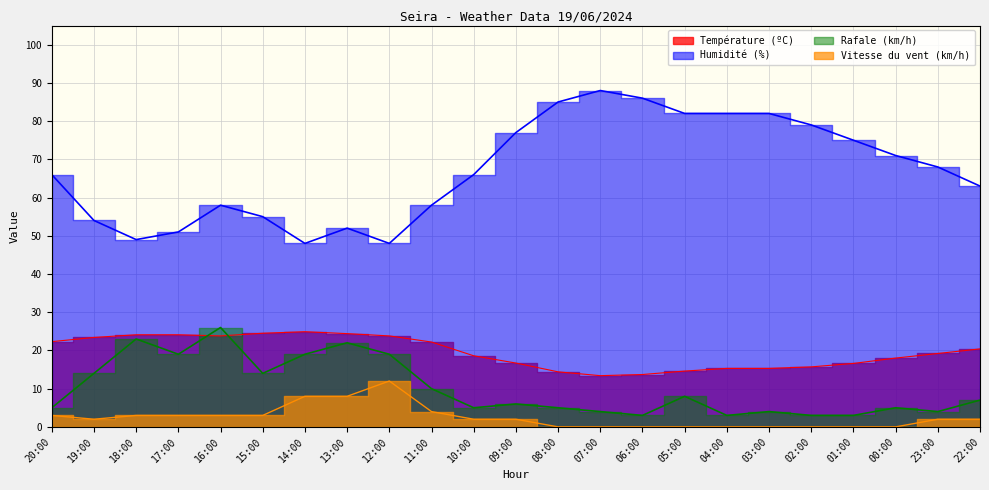

How many values in the Vitesse du vent (km/h) series exceed 2?

9